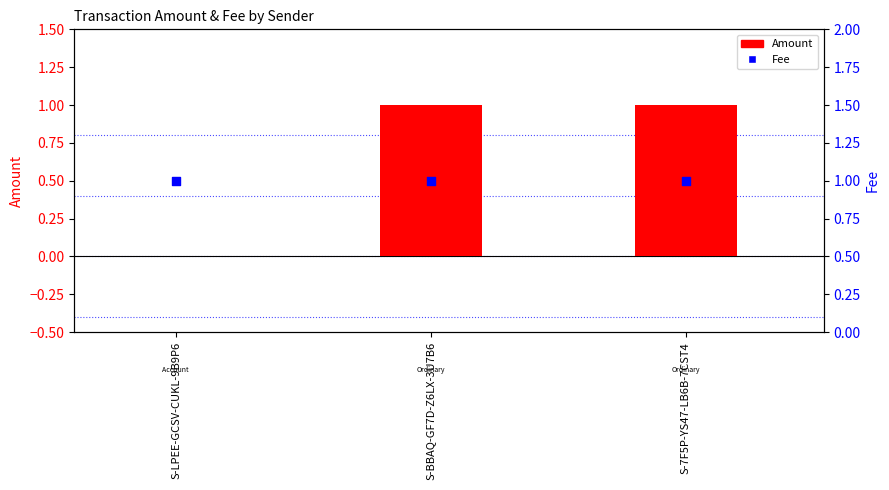

Which series contains the highest Y value?

Amount